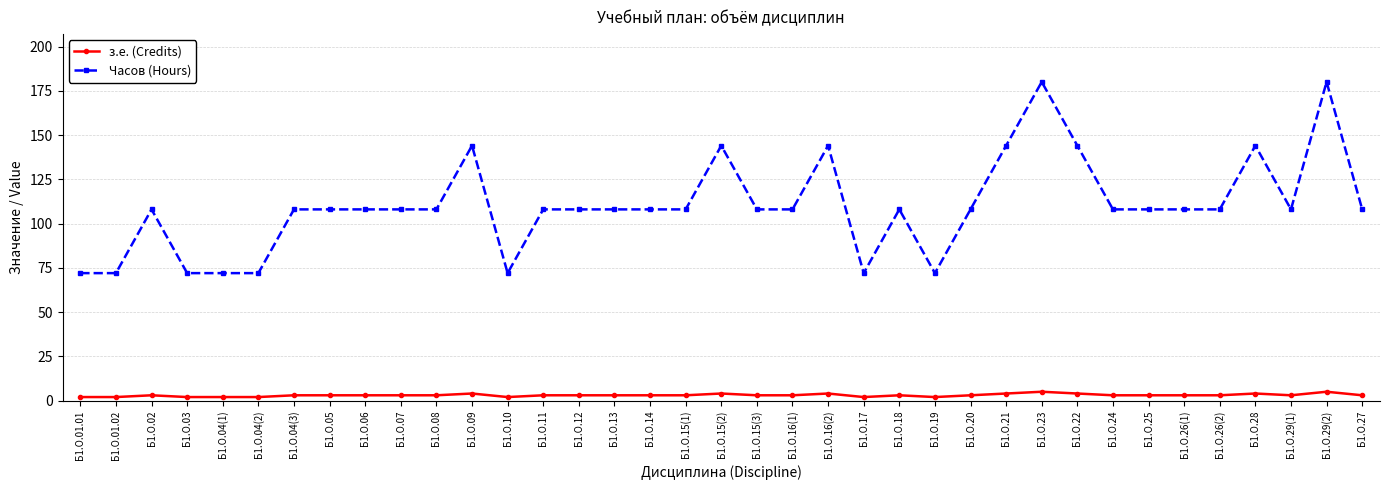

Which series has the largest total across all categories?

Часов (Hours)